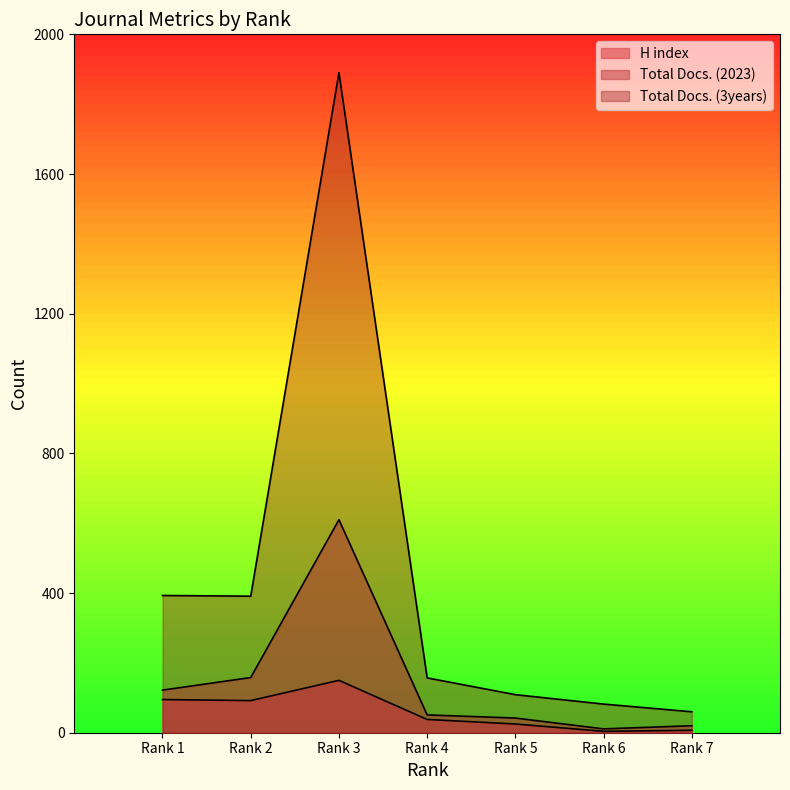

What is the difference between the highest and lowest values at Rank 7?

53